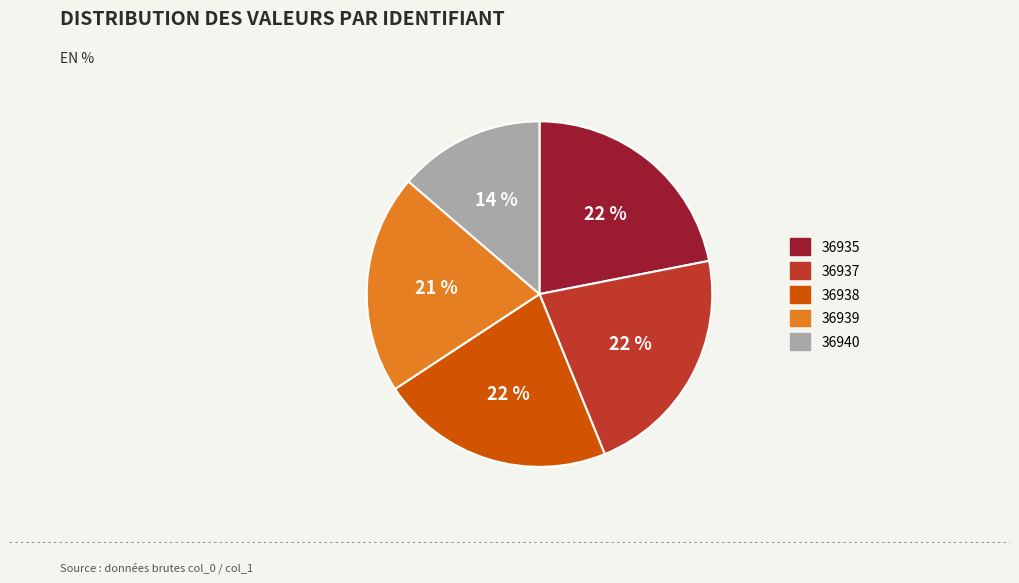

To the nearest percent, what is the difference between the largest and smallest slice percentages?

8%